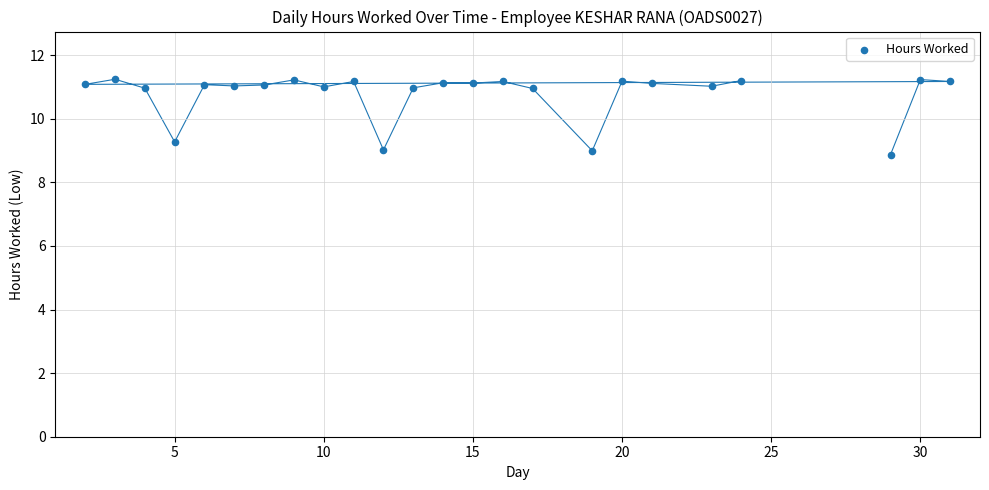

What Y value in the scatter plot is closest to 10?

9.3